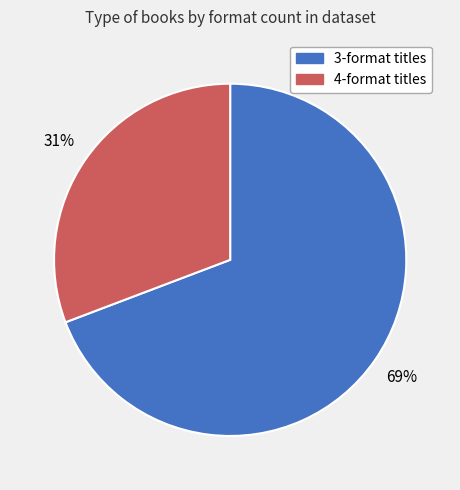

Does any single category account for the majority?

Yes